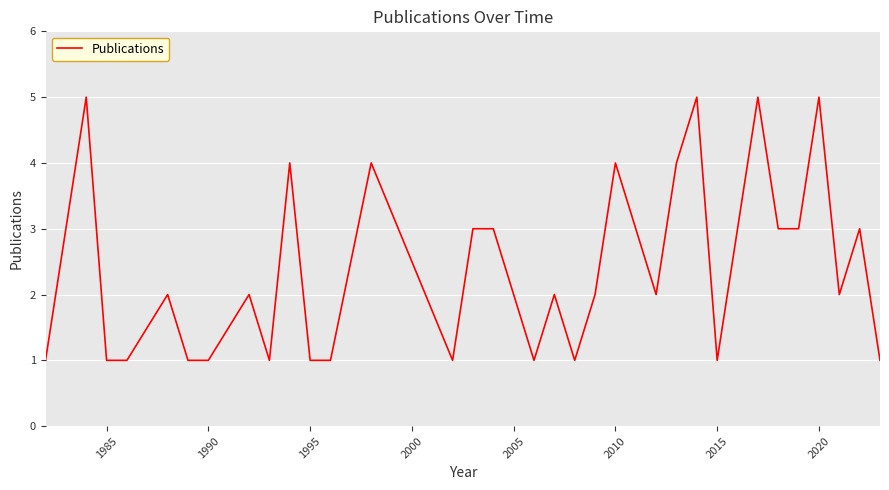

What is the average value?

2